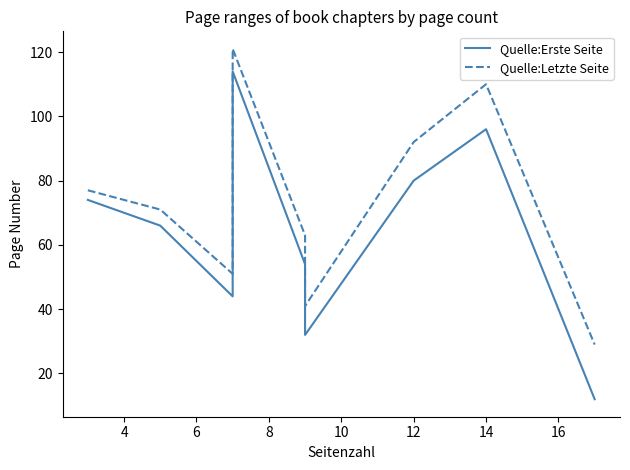

What are all the series names shown in the legend?

Quelle:Erste Seite, Quelle:Letzte Seite